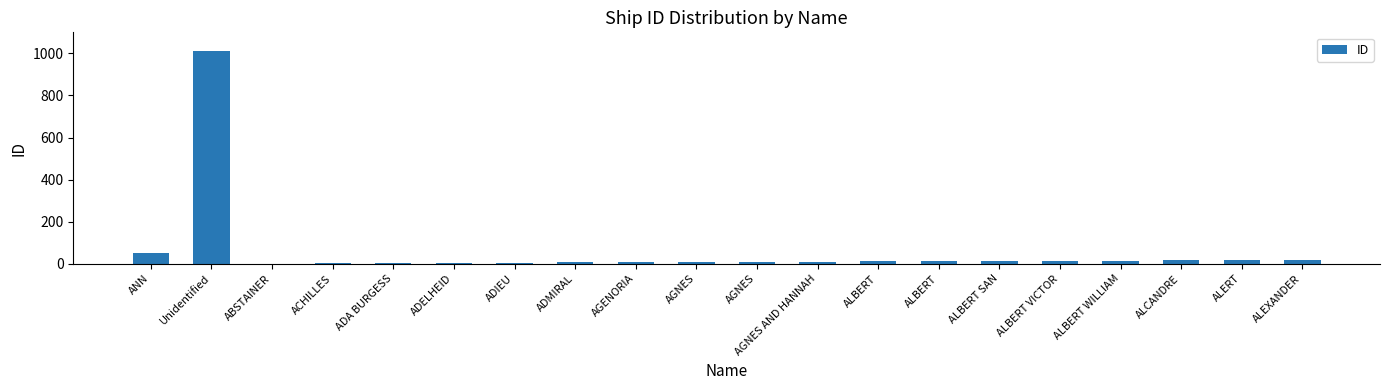

Where is the data nearest to the value 505?

ANN